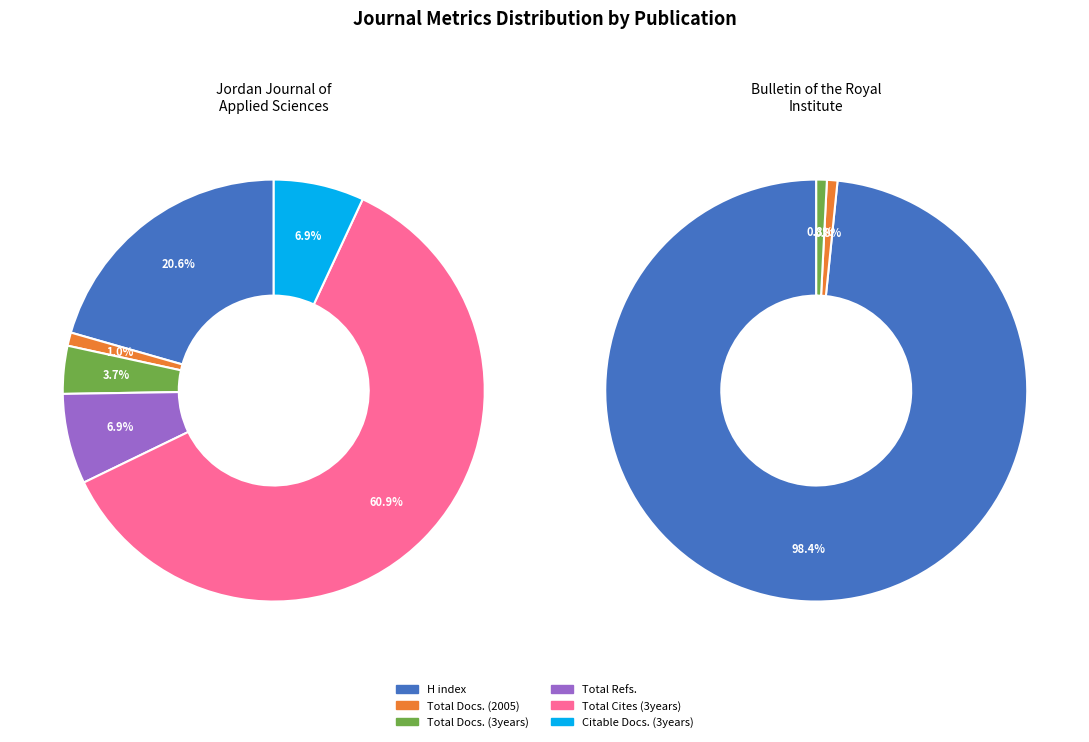

Rank the series by their maximum value, from highest to lowest.

Total Cites (3years), H index, Total Refs., Citable Docs. (3years), Total Docs. (3years), Total Docs. (2005)